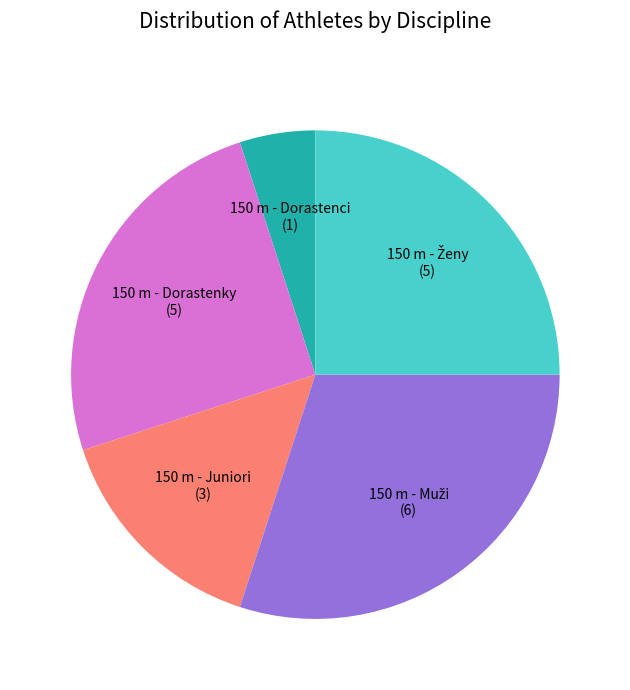

Is there a majority slice in this chart?

No